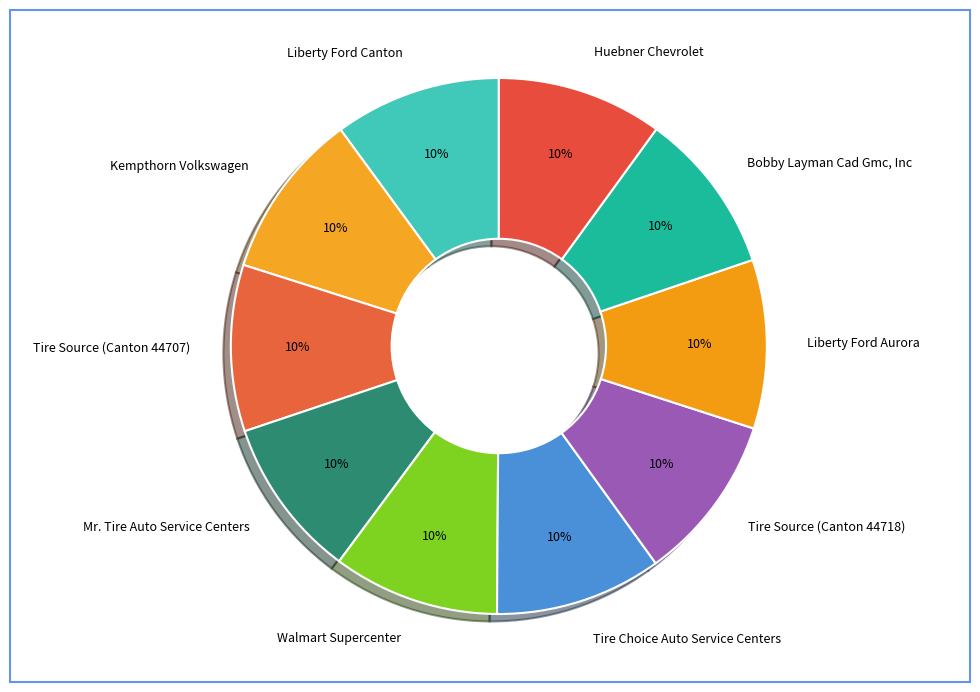

Is it true that Tire Source (Canton 44707) is 10% of the pie?

True